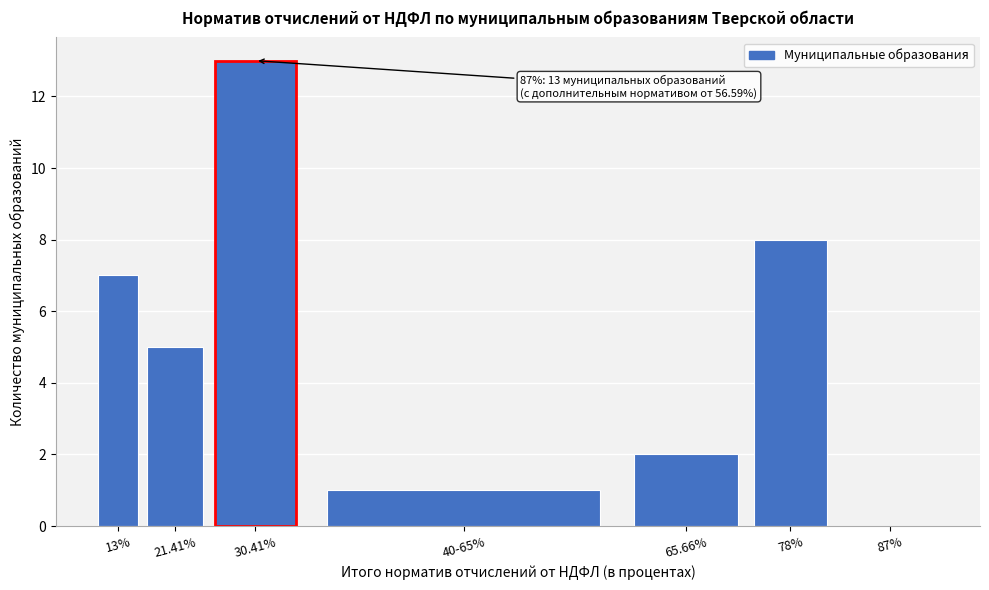

Reading left to right, what are all the values shown in this chart?

13%=7	21.41%=5	30.41%=13	40-65%=1	65.66%=2	78%=8	87%=0